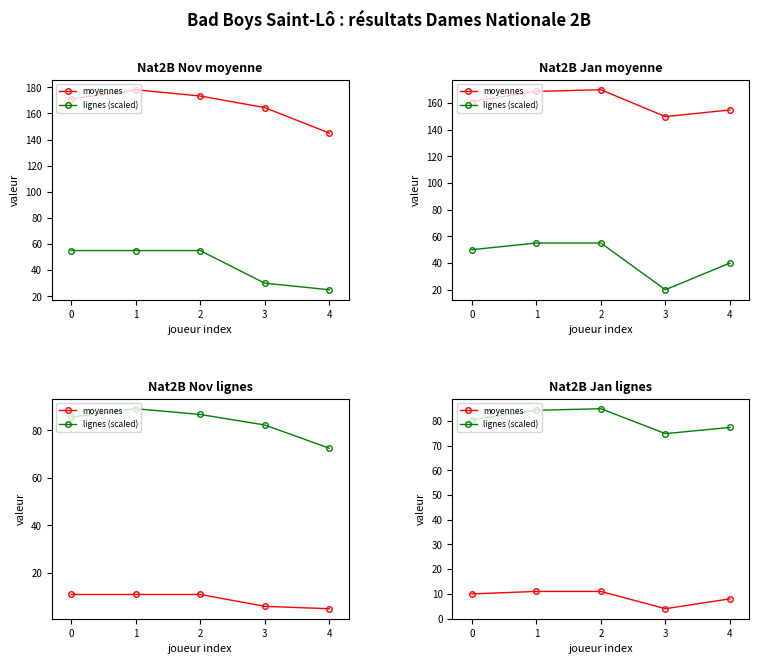

What is the sum of all moyennes values?

44.0